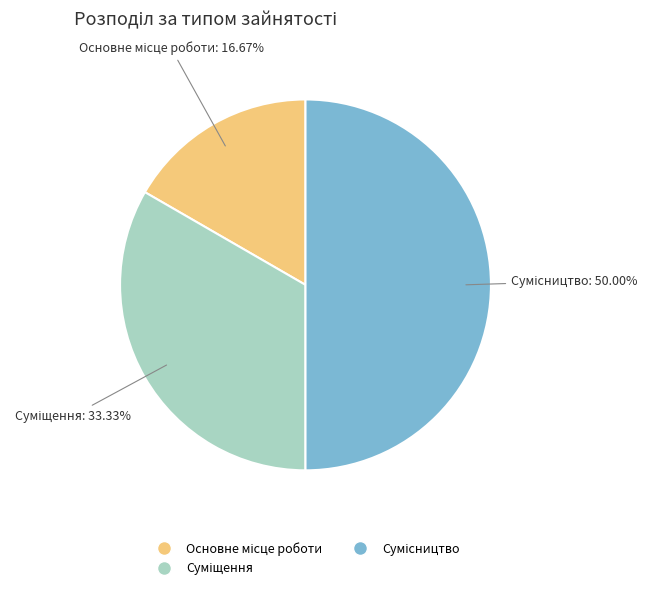

Count the number of slices in the pie.

3